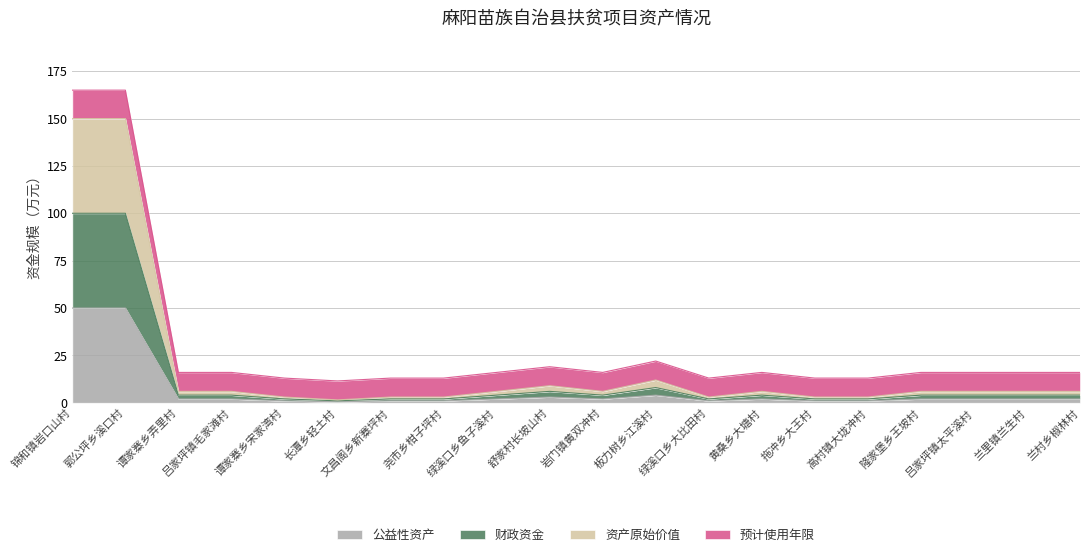

Does the chart display data point markers on the line(s)?

No